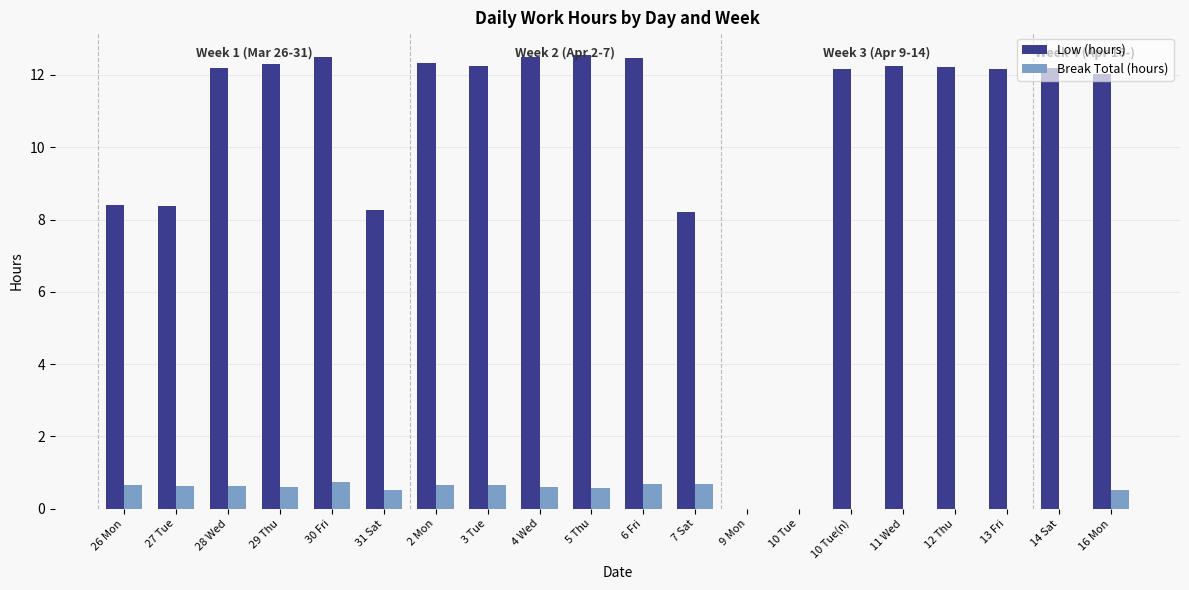

Is the value of Break Total (hours) at 7 Sat greater than the value of Low (hours) at 4 Wed?

No